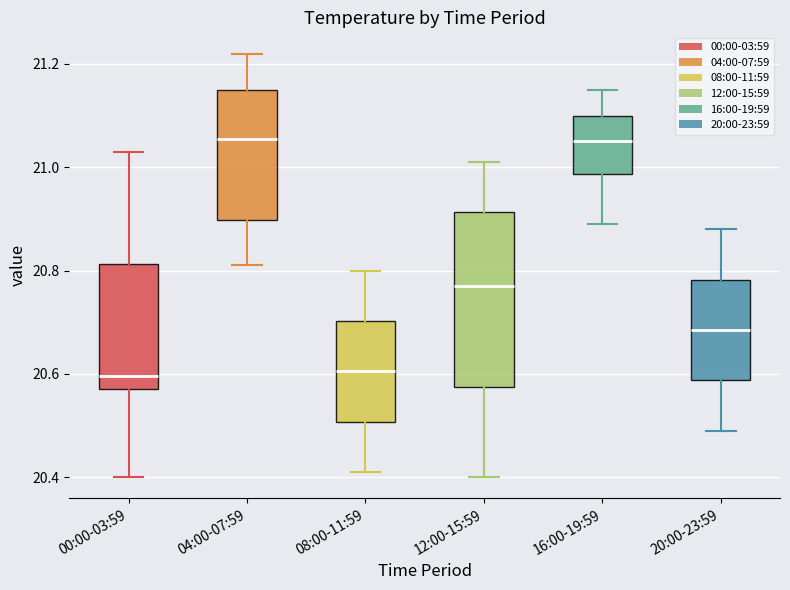

Where is the lower edge of the box for 20:00-23:59 on the y-axis? The values are not printed on the chart, so give them approximately, as read against the axis.

20.58